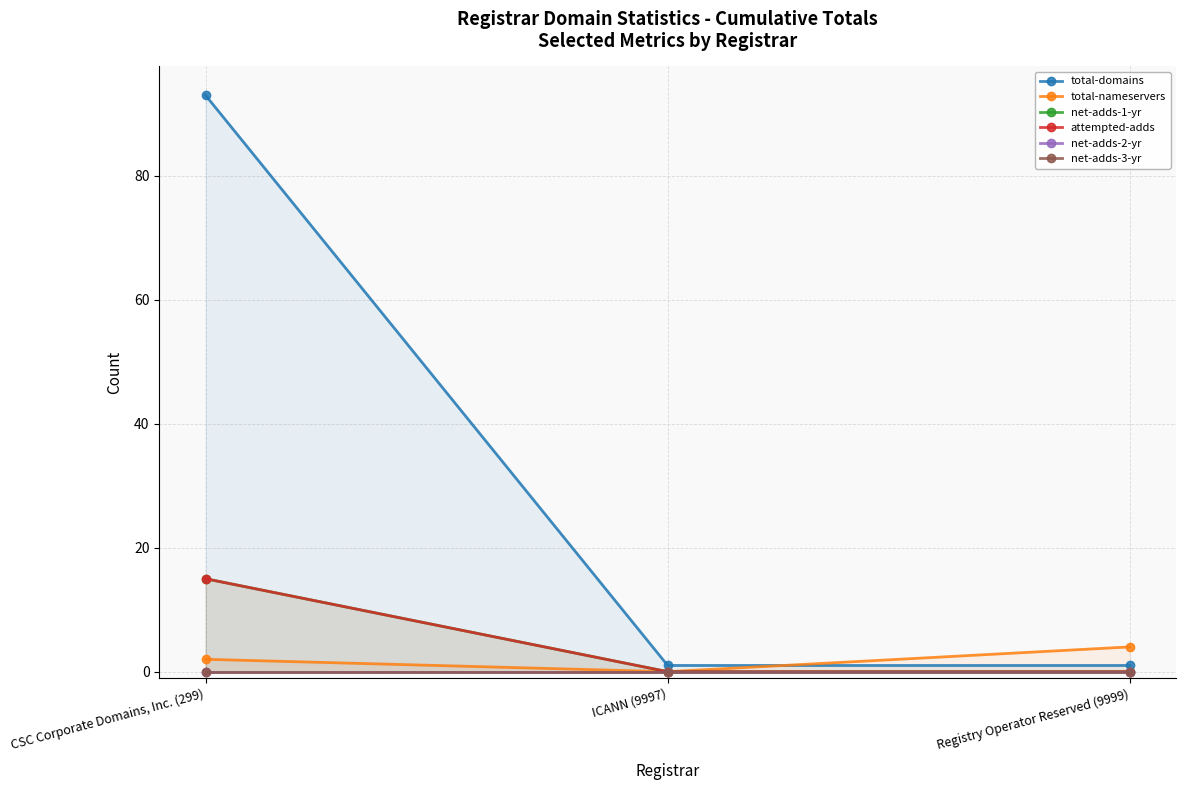

Is the value of attempted-adds at Registry Operator Reserved (9999) greater than the value of net-adds-1-yr at ICANN (9997)?

No